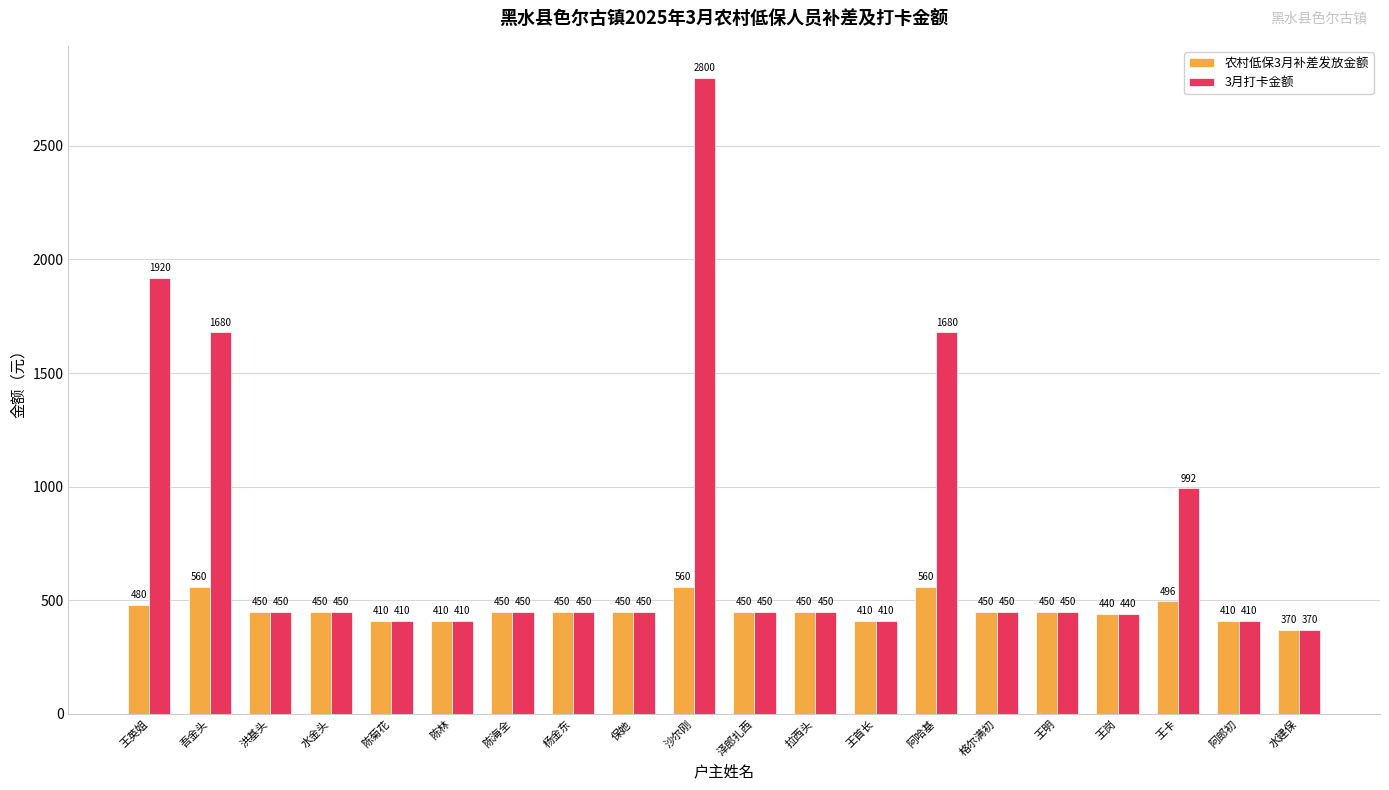

How many groups of bars are there?

20